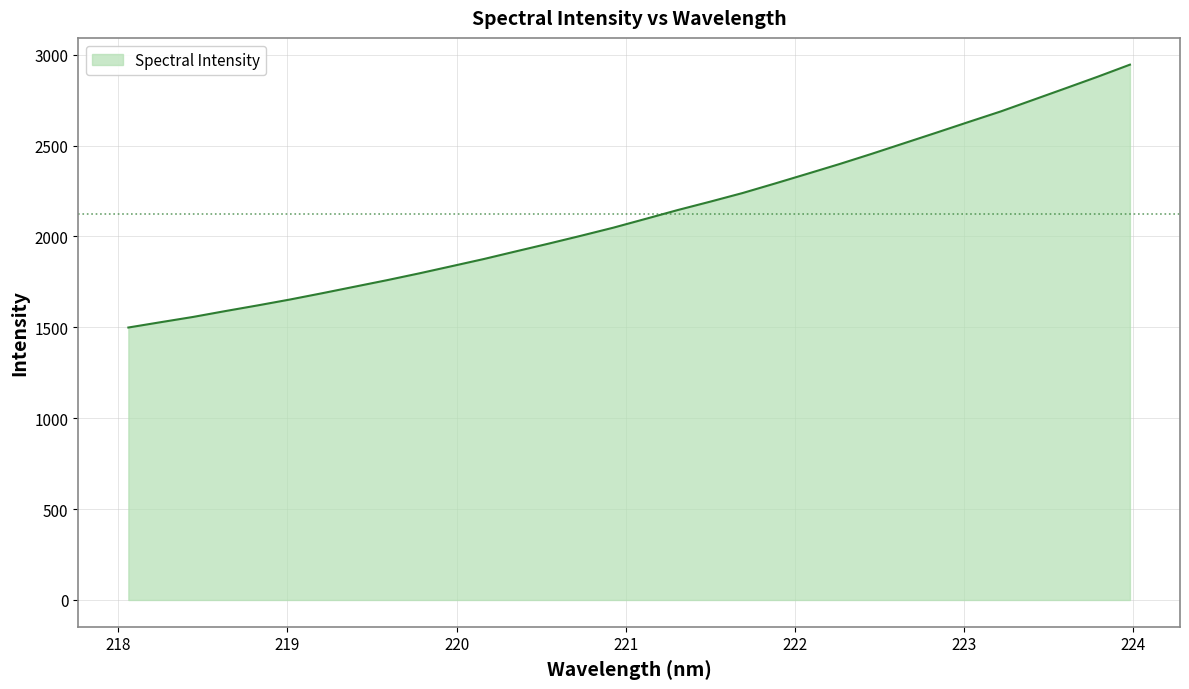

What is the difference between the maximum and minimum values?

1446.3